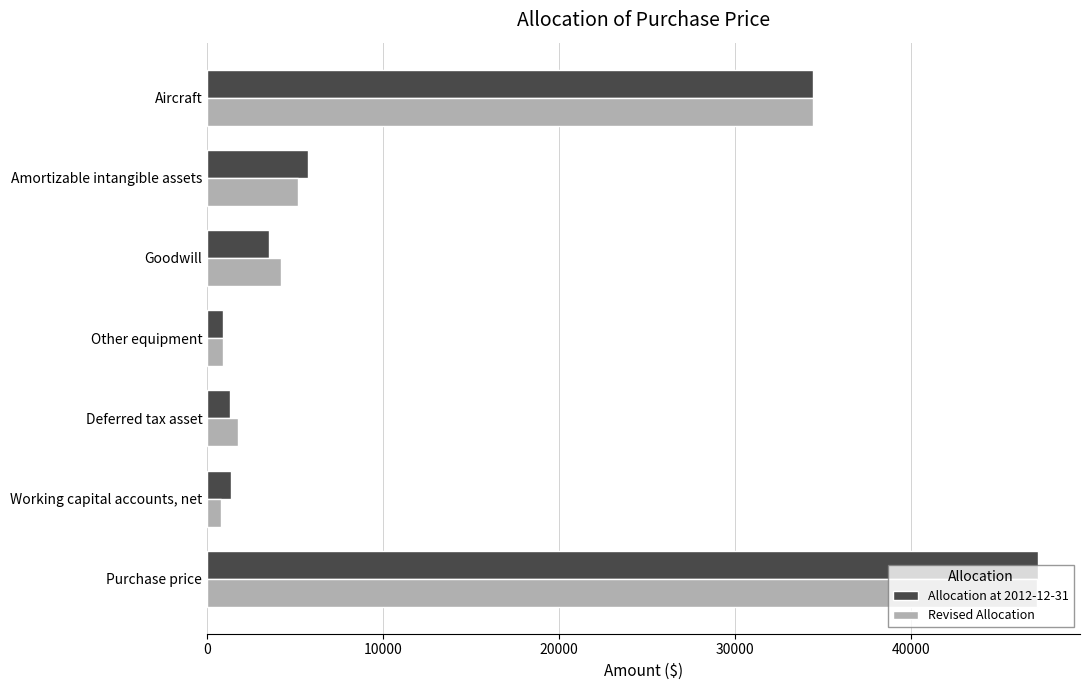

Is it true that Allocation at 2012-12-31 equals 8110 at Amortizable intangible assets?

False